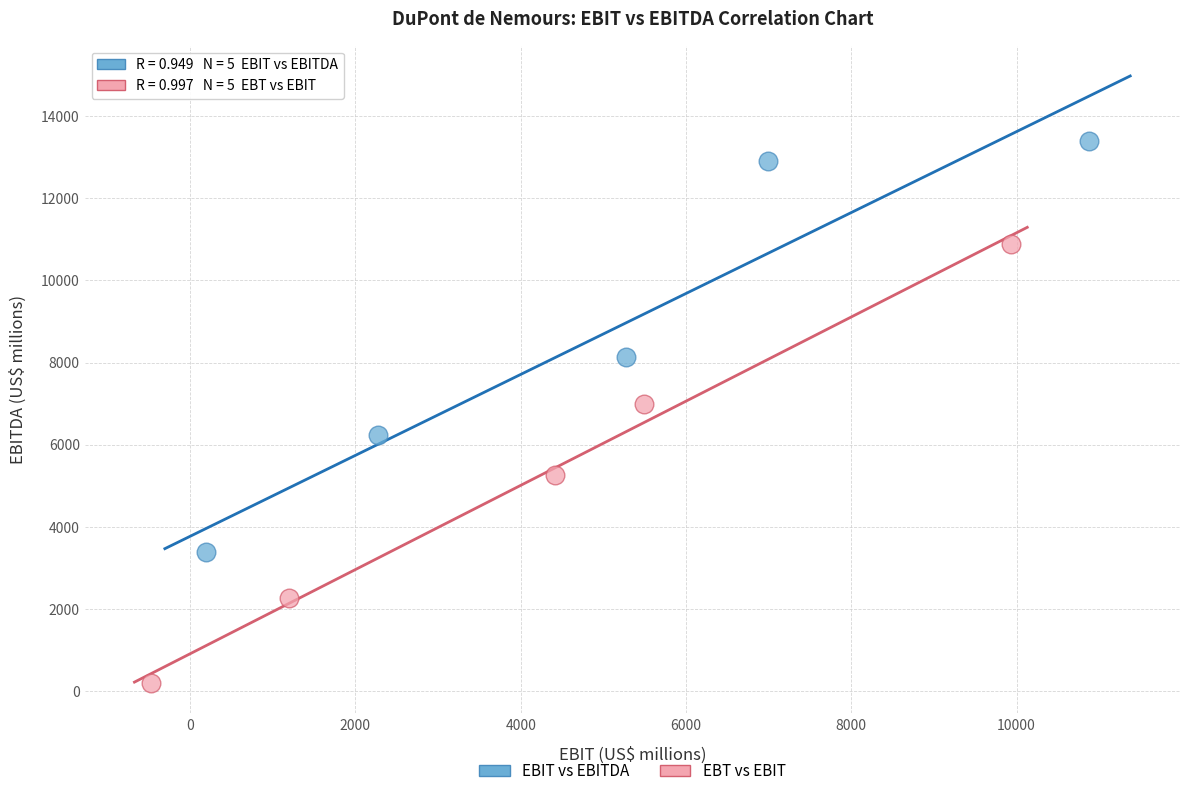

Which series reaches the minimum Y coordinate?

EBT vs EBIT